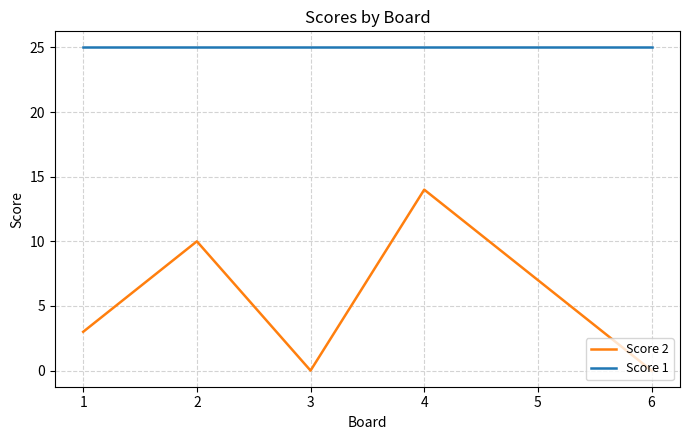

The value of Score 2 at 4 is 23. True or false?

False